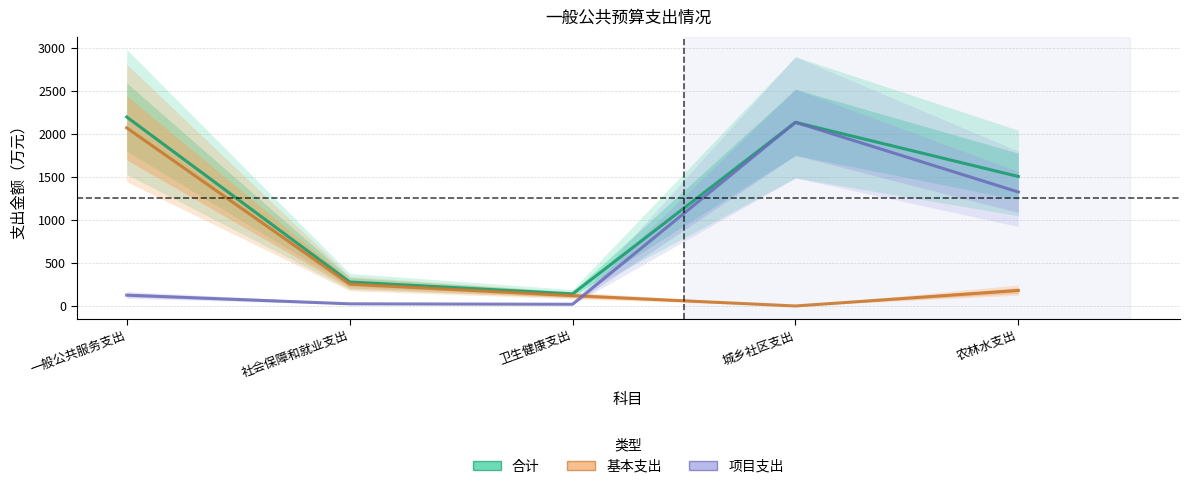

How many values in the 项目支出 series exceed 126?

3